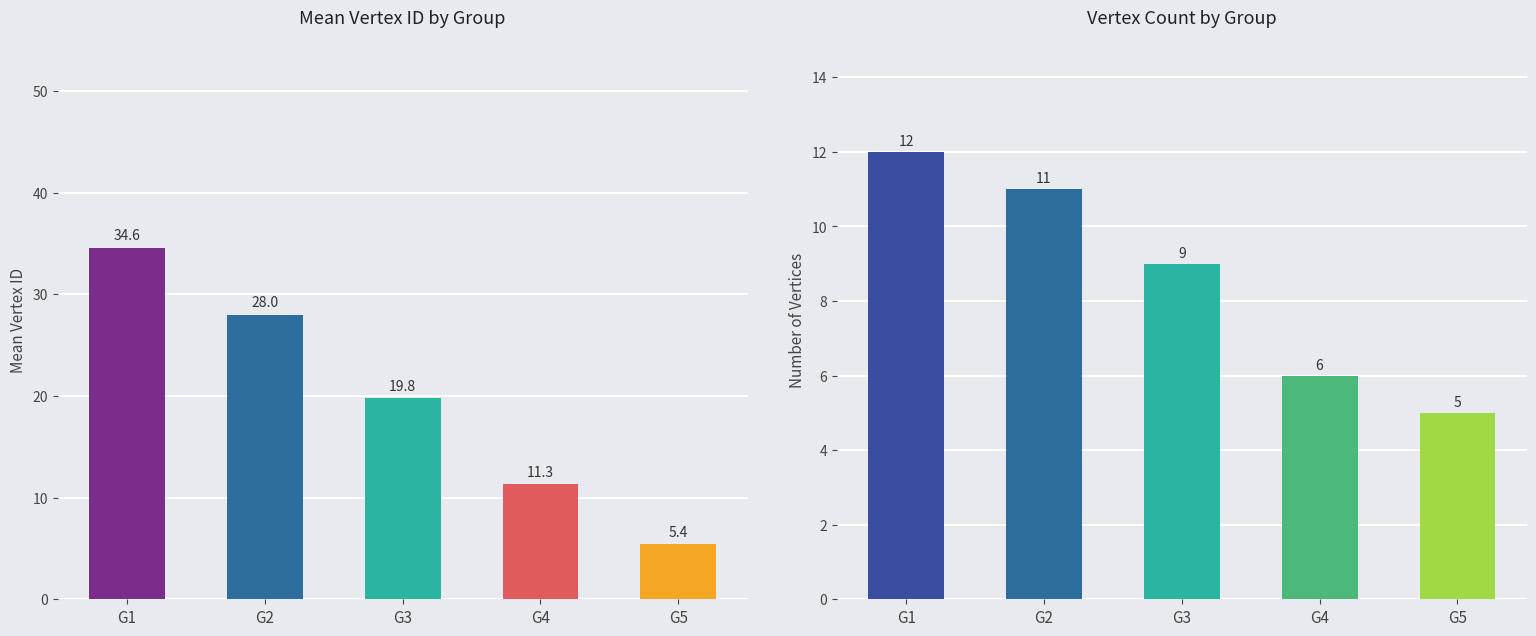

What is the average value of the Mean Vertex ID series?

19.8